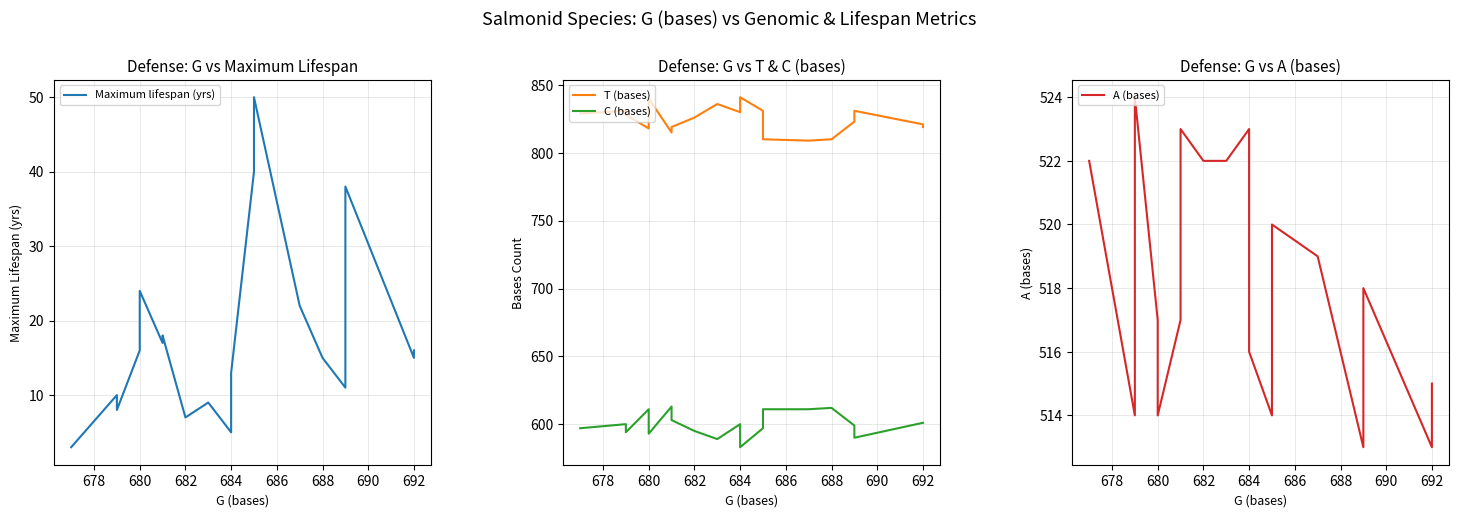

What is the difference between the maximum and second lowest values in the Maximum lifespan (yrs) series?

45